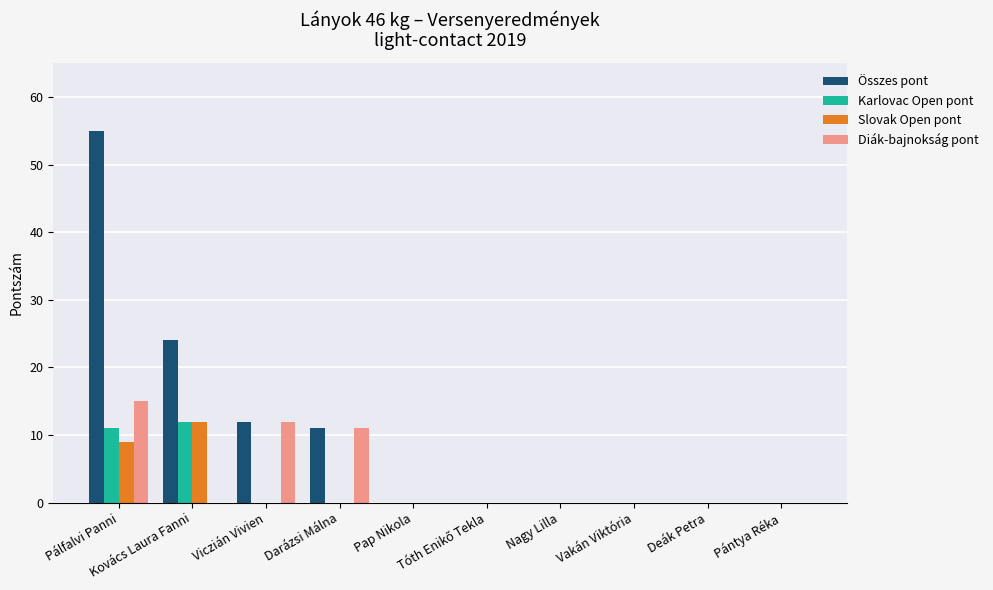

What are all the series names shown in the legend?

Összes pont, Karlovac Open pont, Slovak Open pont, Diák-bajnokság pont